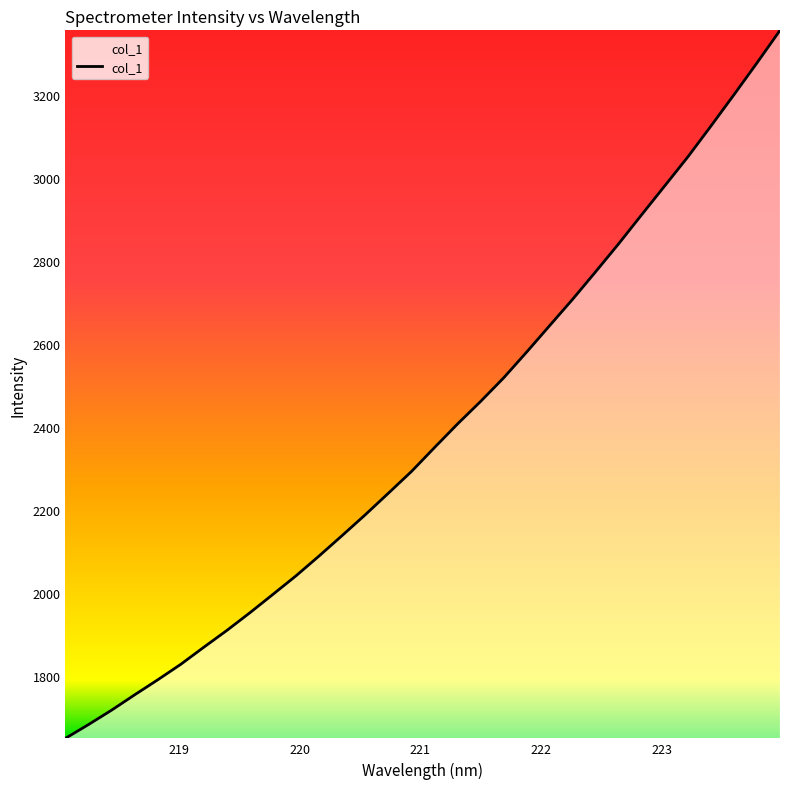

What is the minimum value shown in the chart?

1649.1